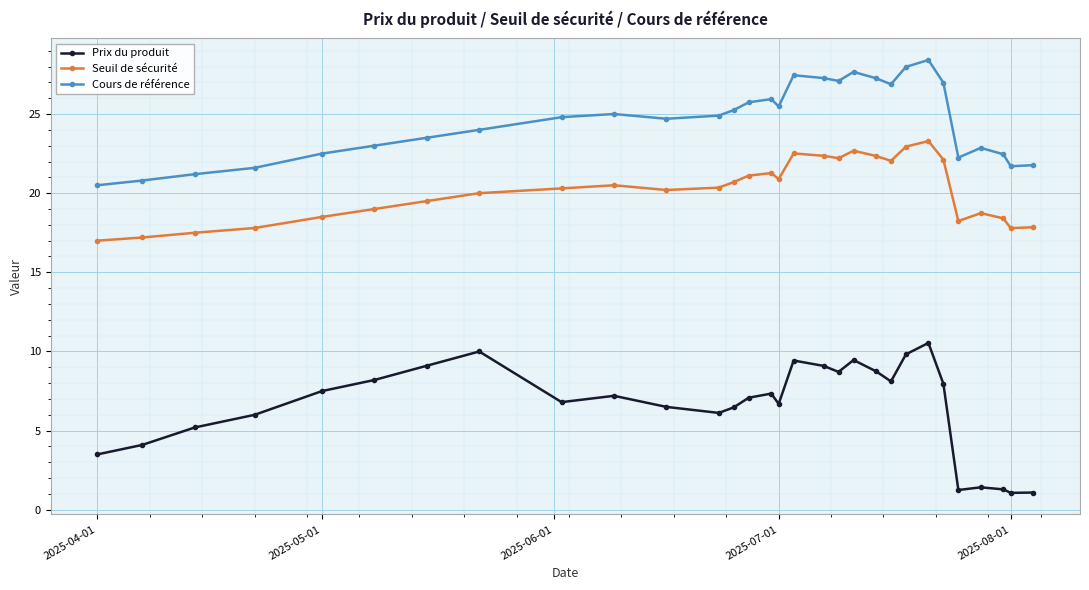

Is this an area chart (filled region under the line)?

No